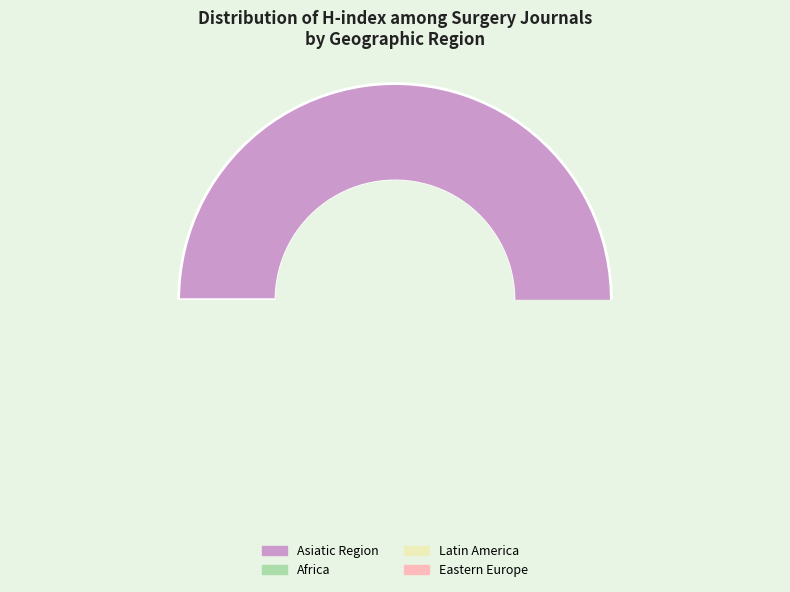

Does Revista Brasileira de Oftalmologia account for over 50% of the chart?

No